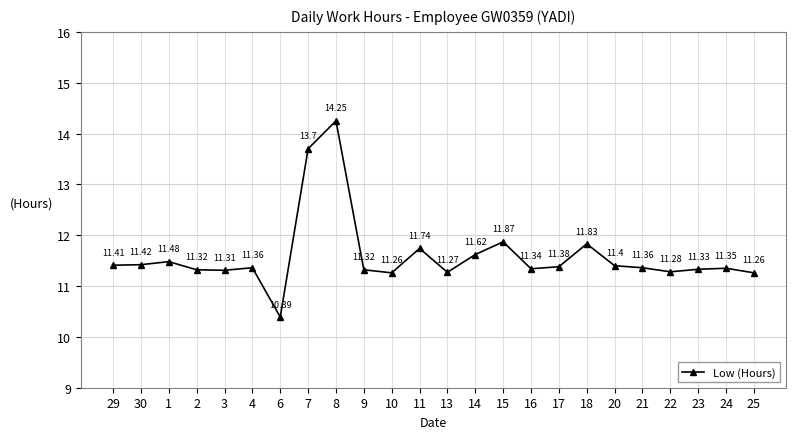

What is the ratio of the value at 15 to the value at 17?

1.0